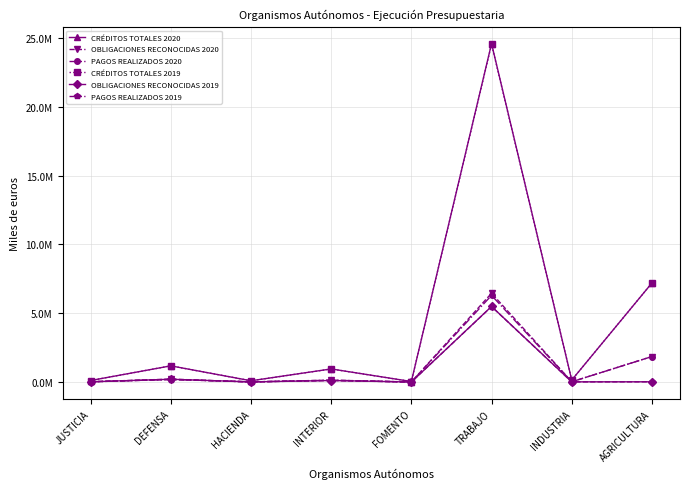

True or false: OBLIGACIONES RECONOCIDAS 2020 has a value of 13391 at HACIENDA.

True